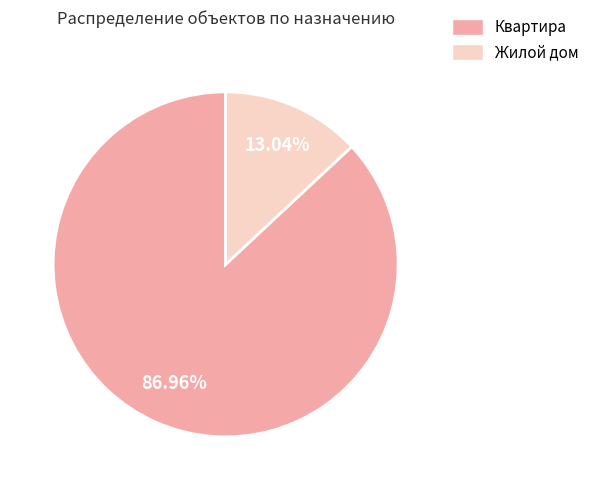

Rank the categories by value from lowest to highest.

Жилой дом, Квартира